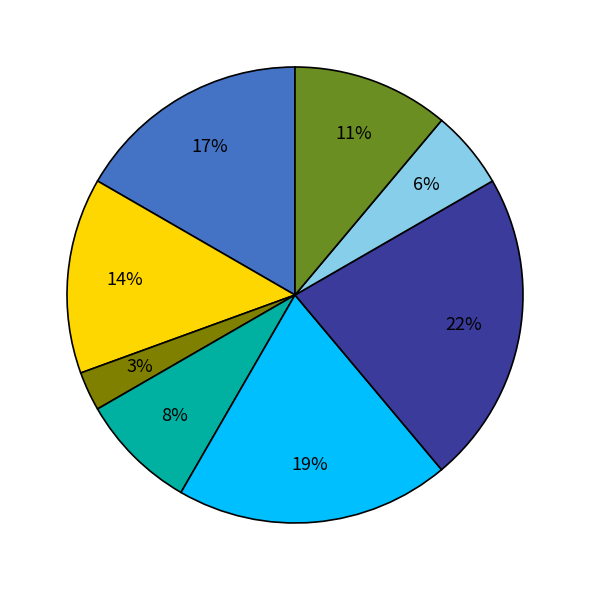

Is there any slice that represents more than half of the pie?

No